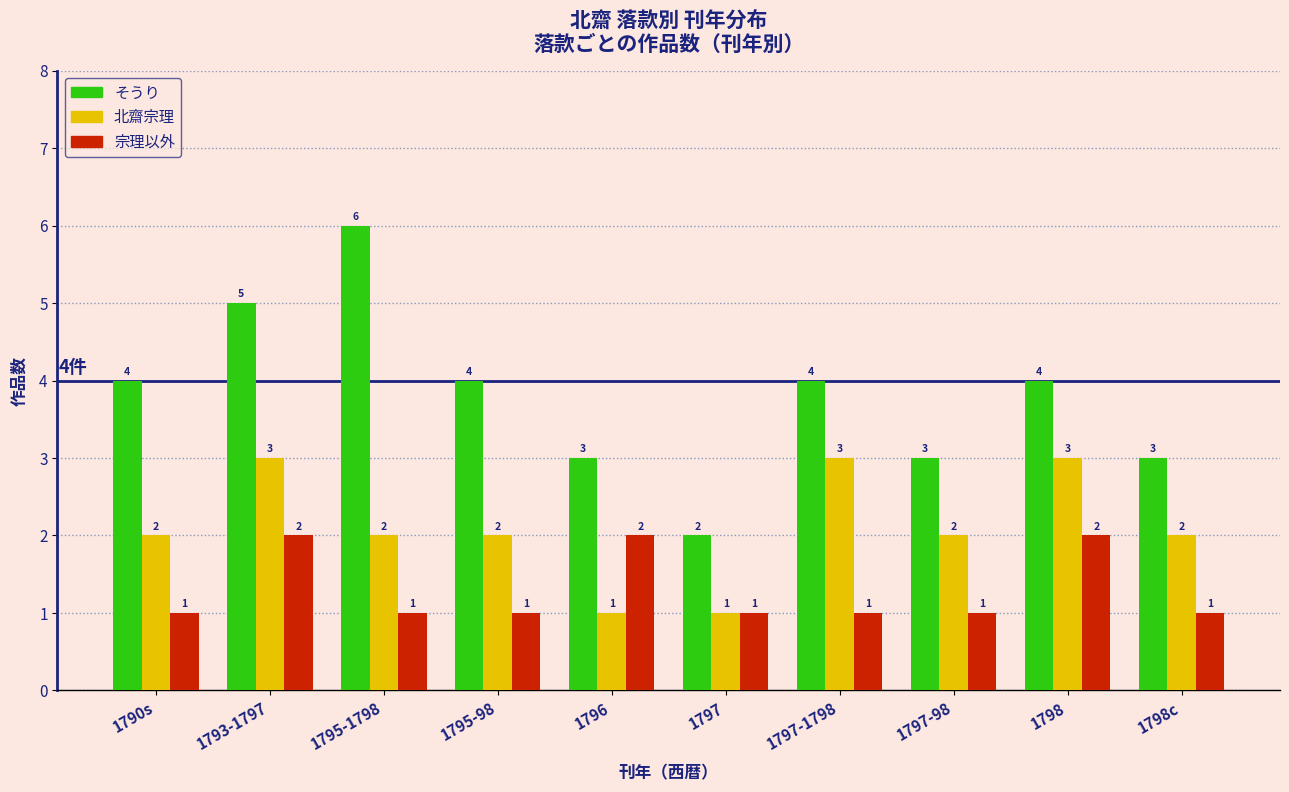

Are the bars grouped side by side (vs. stacked)?

Yes